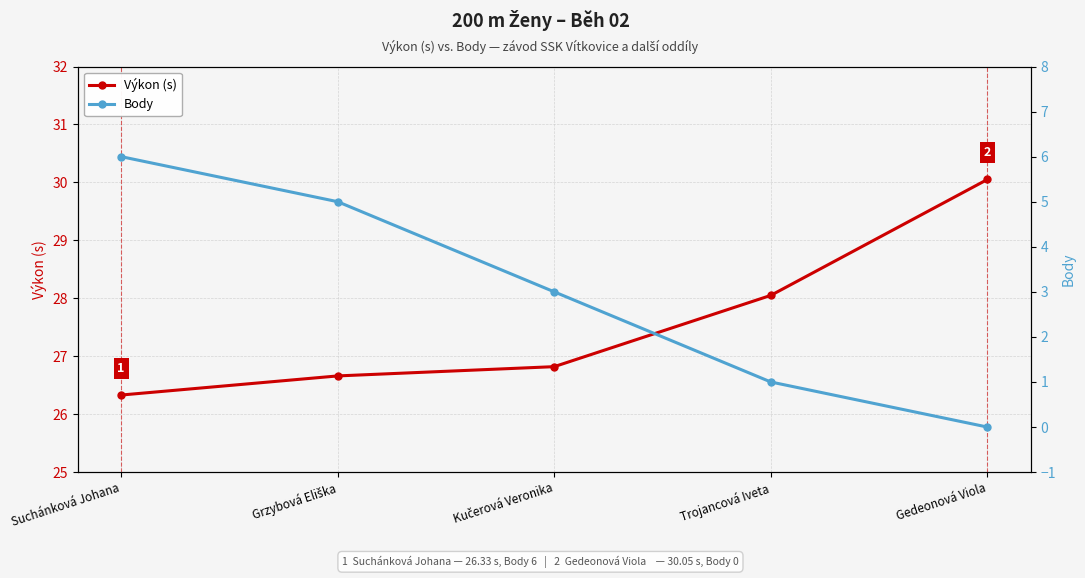

How many distinct data groups are displayed?

2